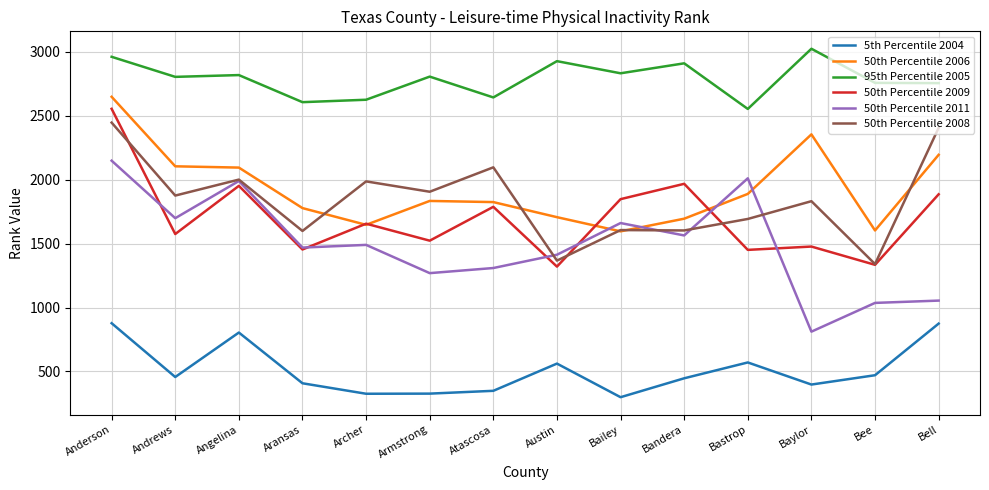

Does the chart have visible grid lines?

Yes